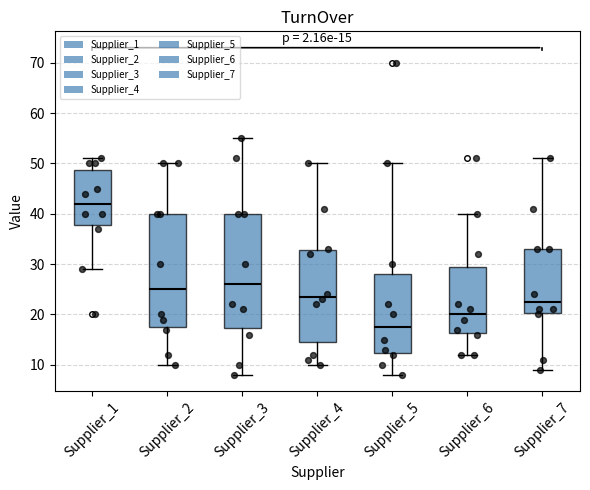

Which box has the highest median line?

Supplier_1